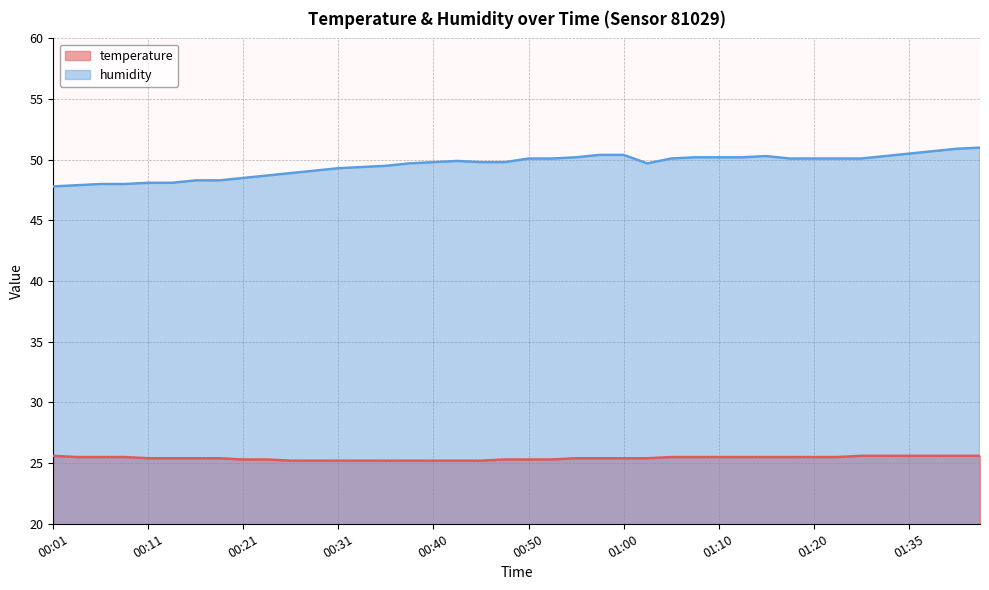

True or false: temperature and humidity intersect in this chart.

False